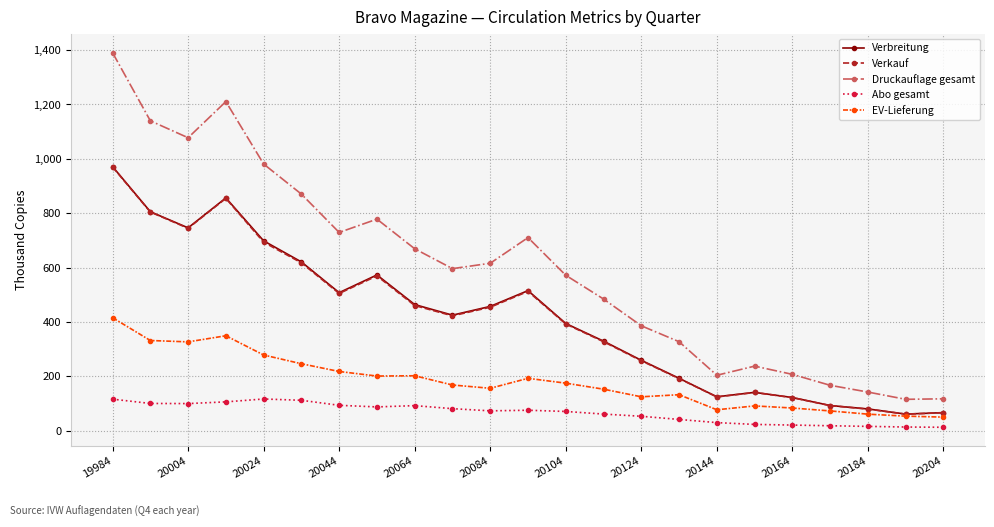

What is the minimum value for Verbreitung?

61.2